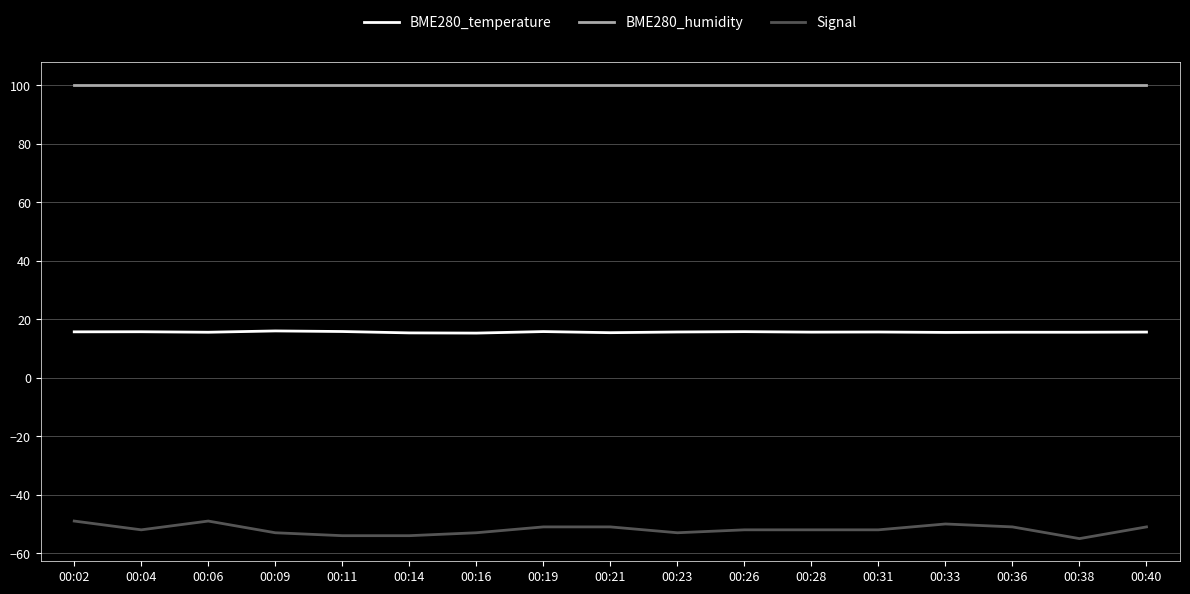

List the series in order of their overall mean, lowest first.

Signal, BME280_temperature, BME280_humidity